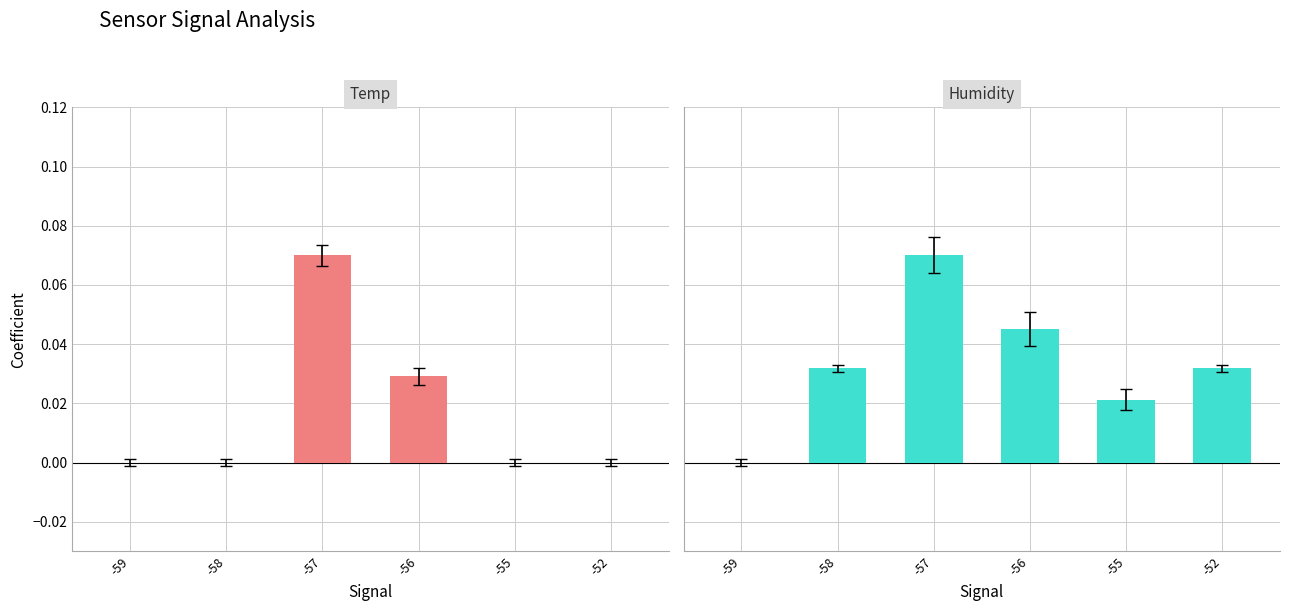

Rank the series by their maximum value, from highest to lowest.

Temp, Humidity